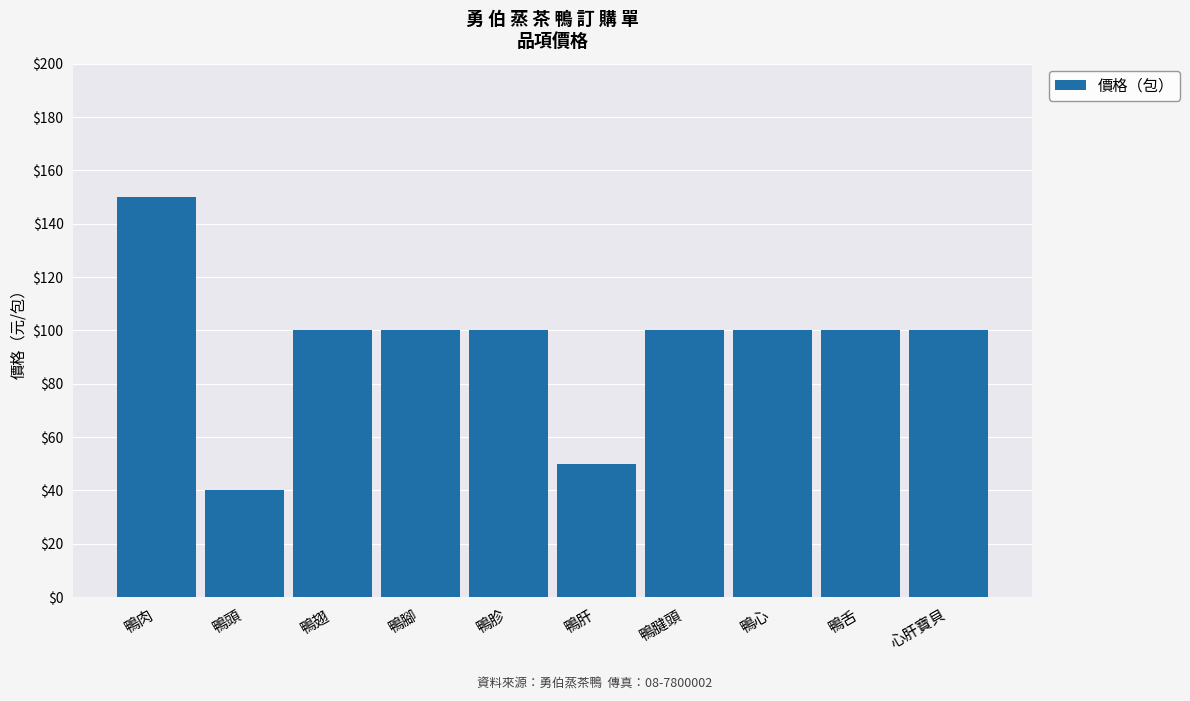

Which category has the highest value across all series?

鴨肉